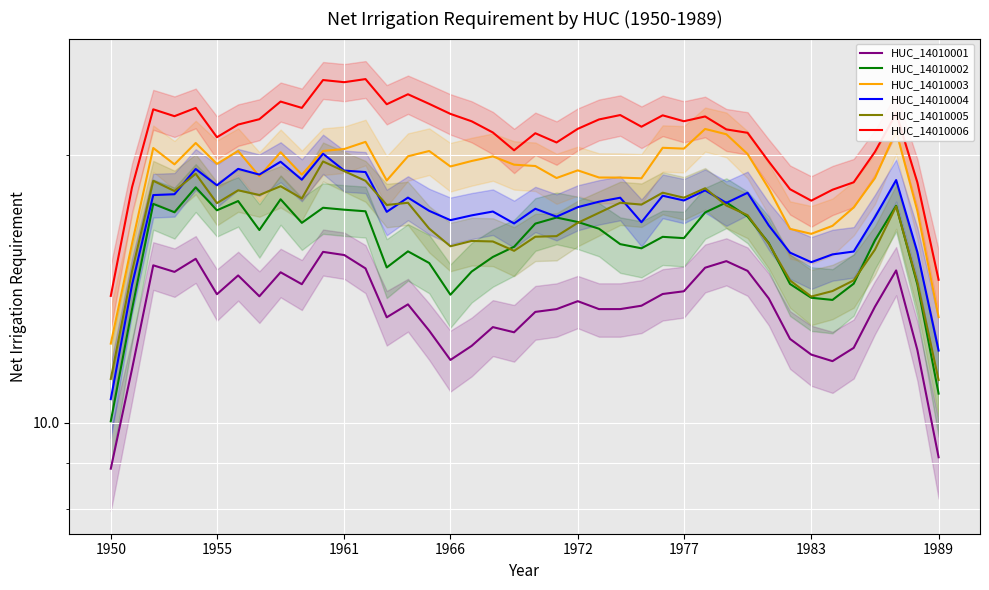

Does the chart display data point markers on the line(s)?

No